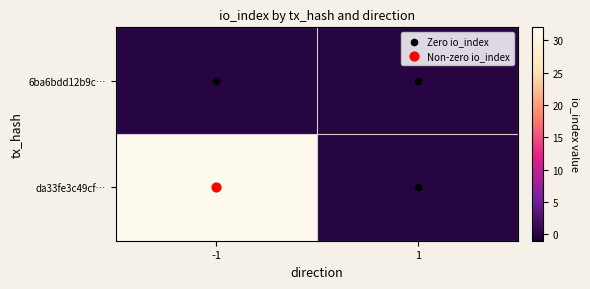

List the series in order of their overall mean, highest first.

da33fe3c49cf…, 6ba6bdd12b9c…